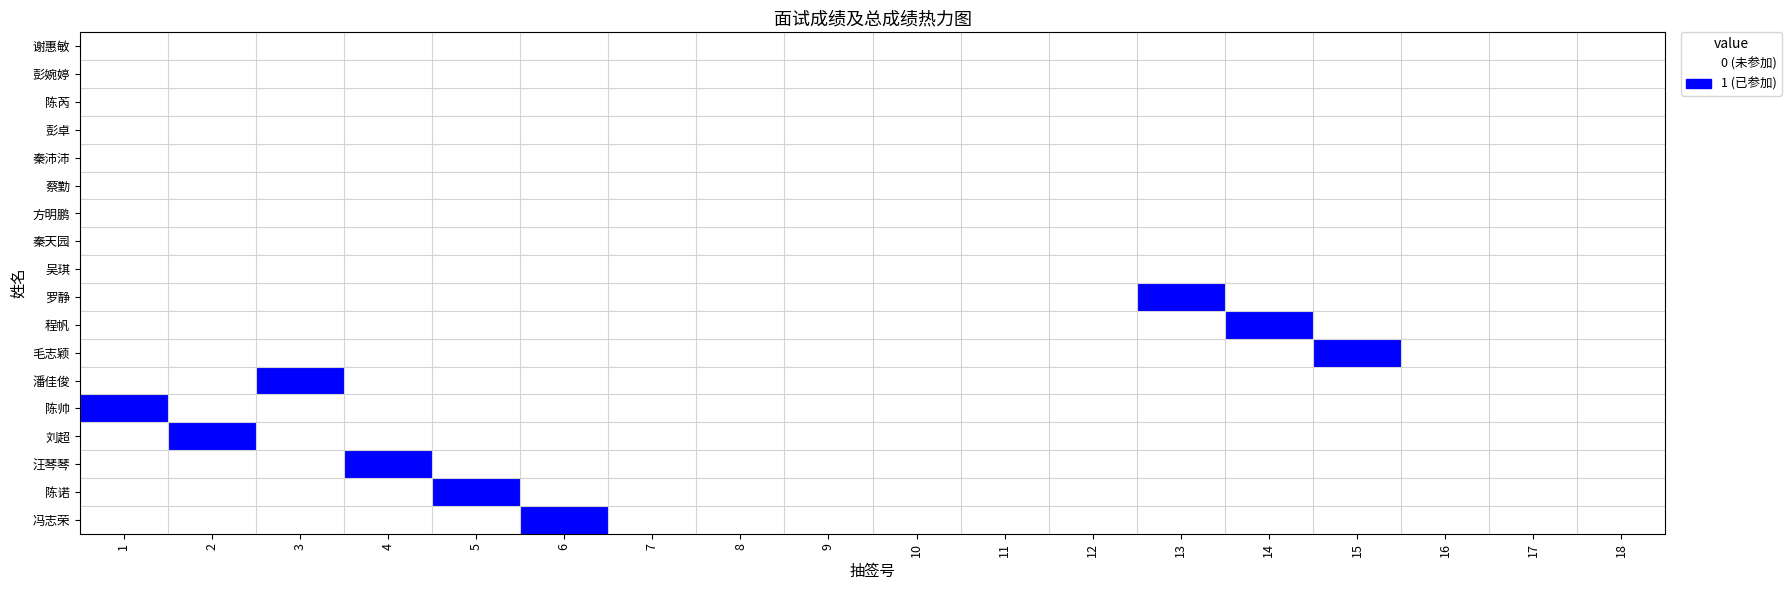

Reading left to right, transcribe all the data shown in this chart.

谢惠敏: 1=0	2=0	3=0	4=0	5=0	6=0	7=0	8=0	9=0	10=0	11=0	12=0	13=0	14=0	15=0	16=0	17=0	18=0
彭婉婷: 1=0	2=0	3=0	4=0	5=0	6=0	7=0	8=0	9=0	10=0	11=0	12=0	13=0	14=0	15=0	16=0	17=0	18=0
陈芮: 1=0	2=0	3=0	4=0	5=0	6=0	7=0	8=0	9=0	10=0	11=0	12=0	13=0	14=0	15=0	16=0	17=0	18=0
彭卓: 1=0	2=0	3=0	4=0	5=0	6=0	7=0	8=0	9=0	10=0	11=0	12=0	13=0	14=0	15=0	16=0	17=0	18=0
秦沛沛: 1=0	2=0	3=0	4=0	5=0	6=0	7=0	8=0	9=0	10=0	11=0	12=0	13=0	14=0	15=0	16=0	17=0	18=0
蔡勤: 1=0	2=0	3=0	4=0	5=0	6=0	7=0	8=0	9=0	10=0	11=0	12=0	13=0	14=0	15=0	16=0	17=0	18=0
方明鹏: 1=0	2=0	3=0	4=0	5=0	6=0	7=0	8=0	9=0	10=0	11=0	12=0	13=0	14=0	15=0	16=0	17=0	18=0
秦天园: 1=0	2=0	3=0	4=0	5=0	6=0	7=0	8=0	9=0	10=0	11=0	12=0	13=0	14=0	15=0	16=0	17=0	18=0
吴琪: 1=0	2=0	3=0	4=0	5=0	6=0	7=0	8=0	9=0	10=0	11=0	12=0	13=0	14=0	15=0	16=0	17=0	18=0
罗静: 1=0	2=0	3=0	4=0	5=0	6=0	7=0	8=0	9=0	10=0	11=0	12=0	13=1	14=0	15=0	16=0	17=0	18=0
程帆: 1=0	2=0	3=0	4=0	5=0	6=0	7=0	8=0	9=0	10=0	11=0	12=0	13=0	14=1	15=0	16=0	17=0	18=0
毛志颖: 1=0	2=0	3=0	4=0	5=0	6=0	7=0	8=0	9=0	10=0	11=0	12=0	13=0	14=0	15=1	16=0	17=0	18=0
潘佳俊: 1=0	2=0	3=1	4=0	5=0	6=0	7=0	8=0	9=0	10=0	11=0	12=0	13=0	14=0	15=0	16=0	17=0	18=0
陈帅: 1=1	2=0	3=0	4=0	5=0	6=0	7=0	8=0	9=0	10=0	11=0	12=0	13=0	14=0	15=0	16=0	17=0	18=0
刘超: 1=0	2=1	3=0	4=0	5=0	6=0	7=0	8=0	9=0	10=0	11=0	12=0	13=0	14=0	15=0	16=0	17=0	18=0
汪琴琴: 1=0	2=0	3=0	4=1	5=0	6=0	7=0	8=0	9=0	10=0	11=0	12=0	13=0	14=0	15=0	16=0	17=0	18=0
陈诺: 1=0	2=0	3=0	4=0	5=1	6=0	7=0	8=0	9=0	10=0	11=0	12=0	13=0	14=0	15=0	16=0	17=0	18=0
冯志荣: 1=0	2=0	3=0	4=0	5=0	6=1	7=0	8=0	9=0	10=0	11=0	12=0	13=0	14=0	15=0	16=0	17=0	18=0